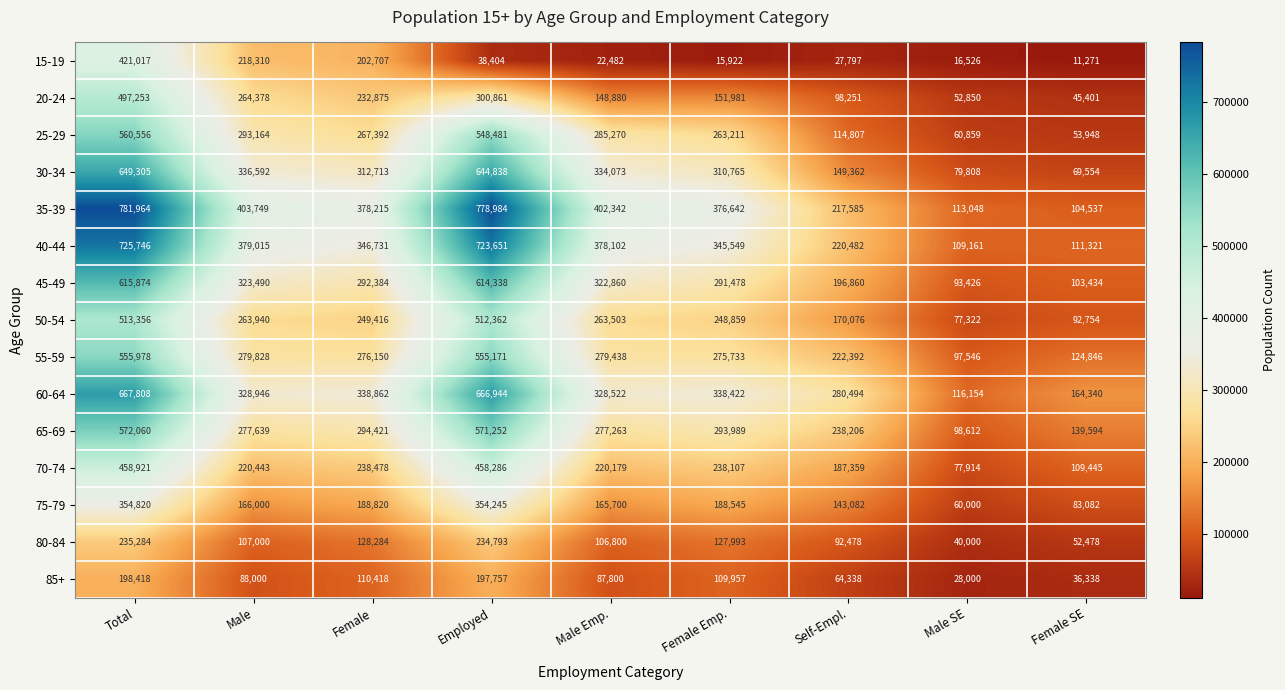

What is the lowest value of the 15-19 series?

11271